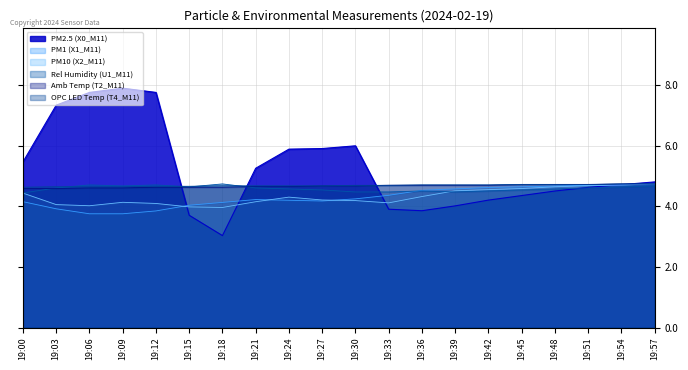

True or false: Amb Temp (T2_M11) and PM1 (X1_M11) cross at least once.

False